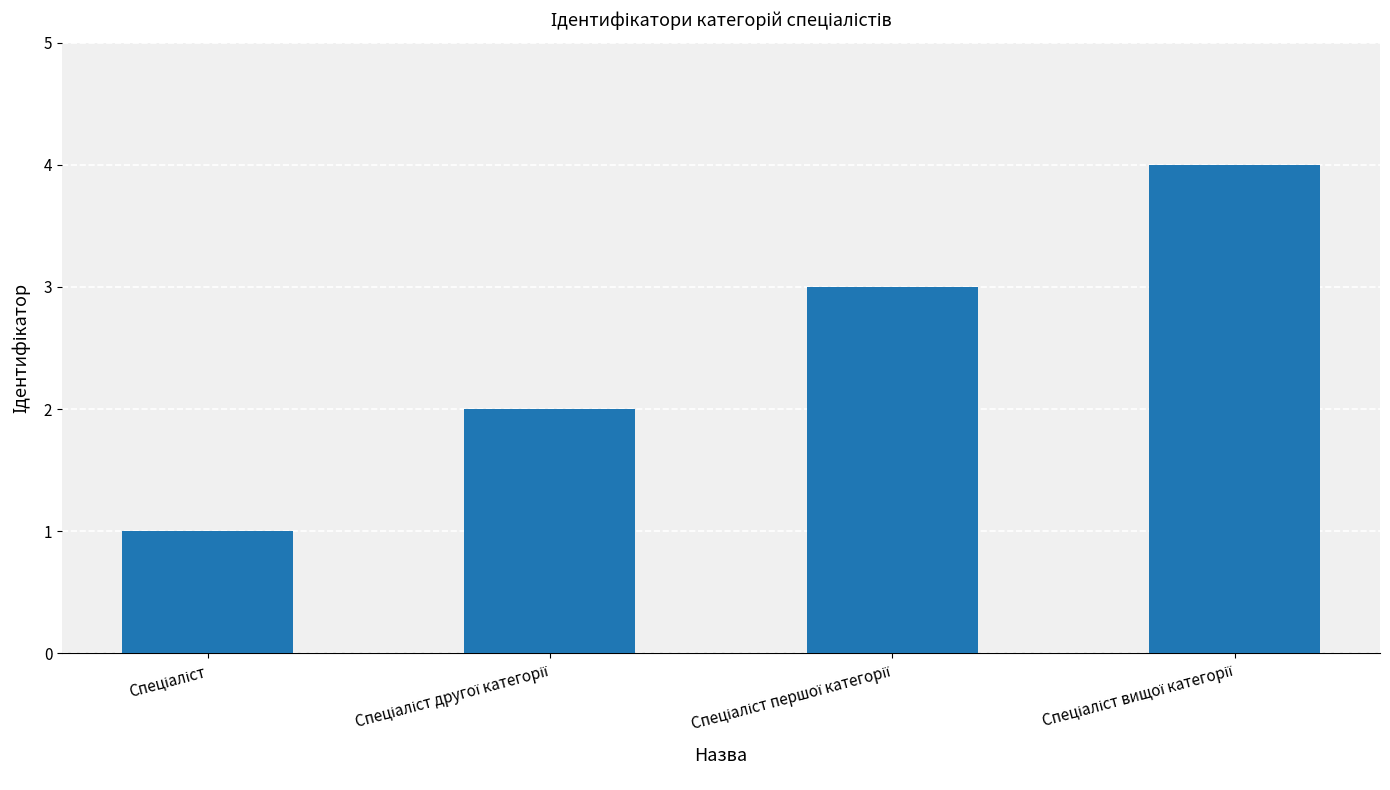

What is the difference between the maximum and minimum values?

3